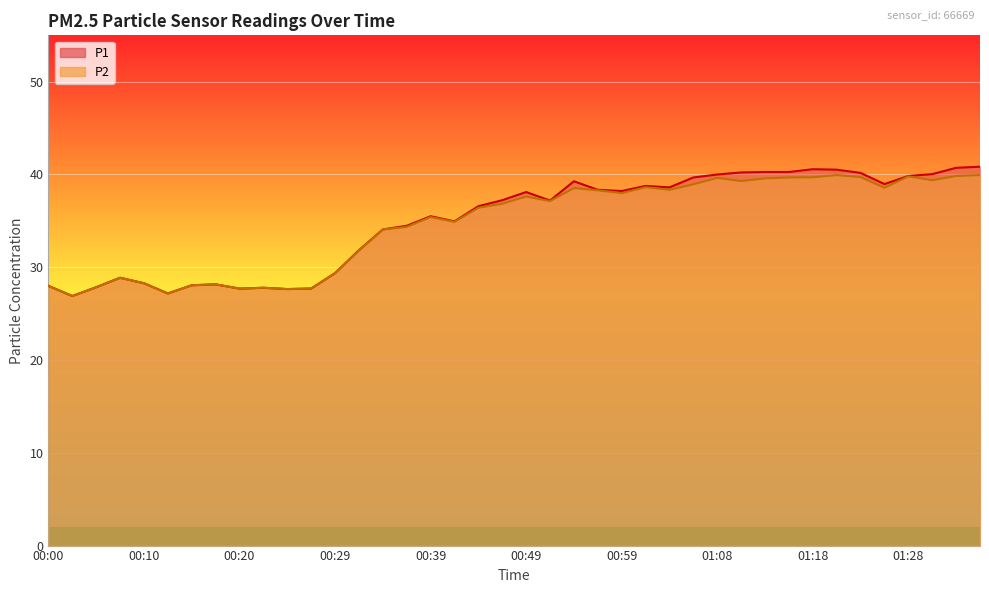

Which category has the lowest value across all series?

00:03